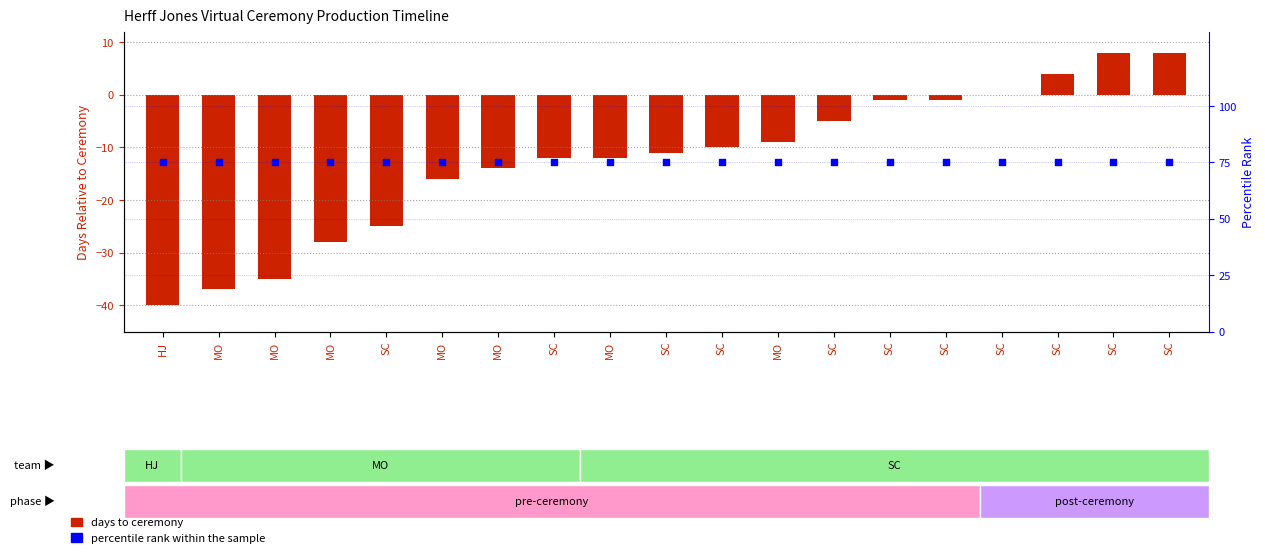

What are all the series names shown in the legend?

days to ceremony, percentile rank within the sample